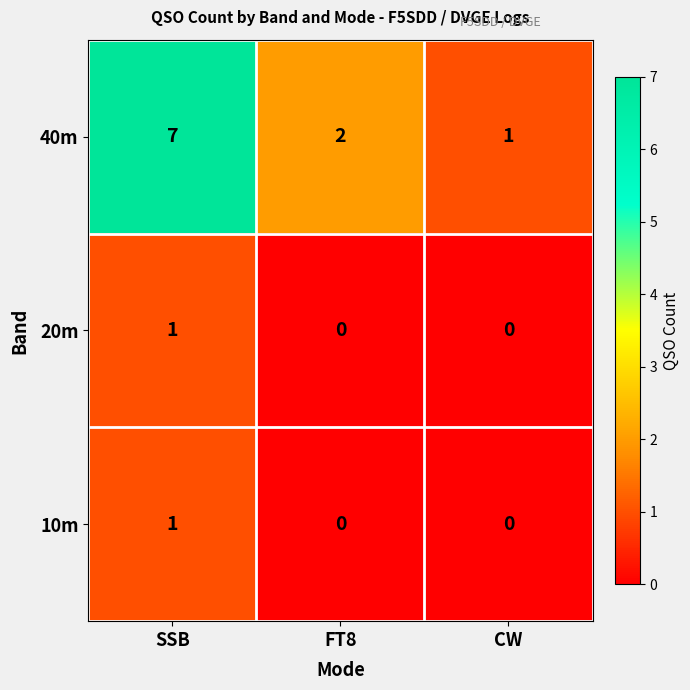

The 40m series shows 2 at FT8. True or false?

True